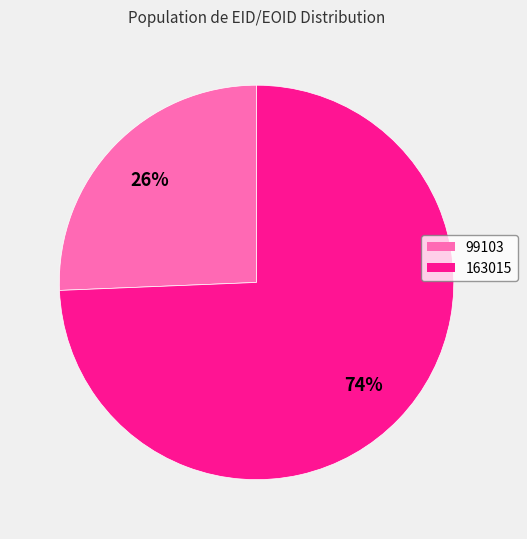

Is there a majority slice in this chart?

Yes